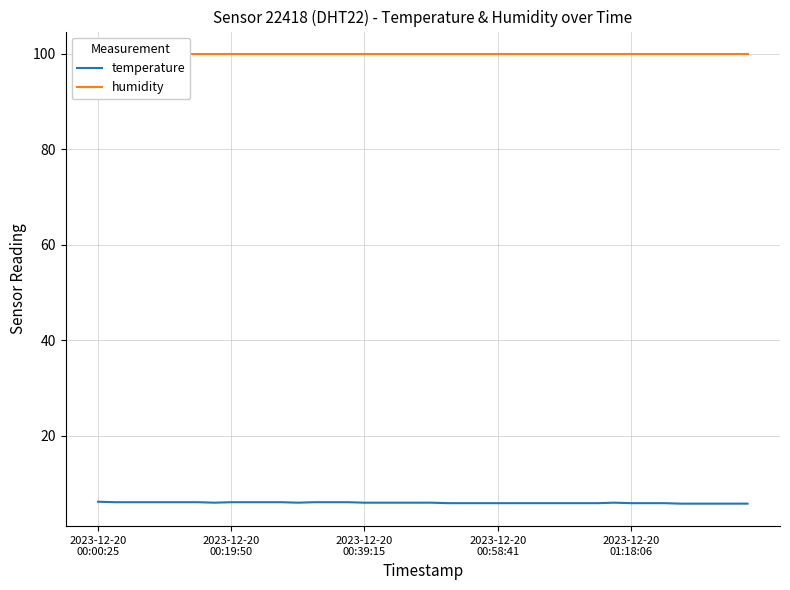

What is the highest value of the temperature series?

6.2